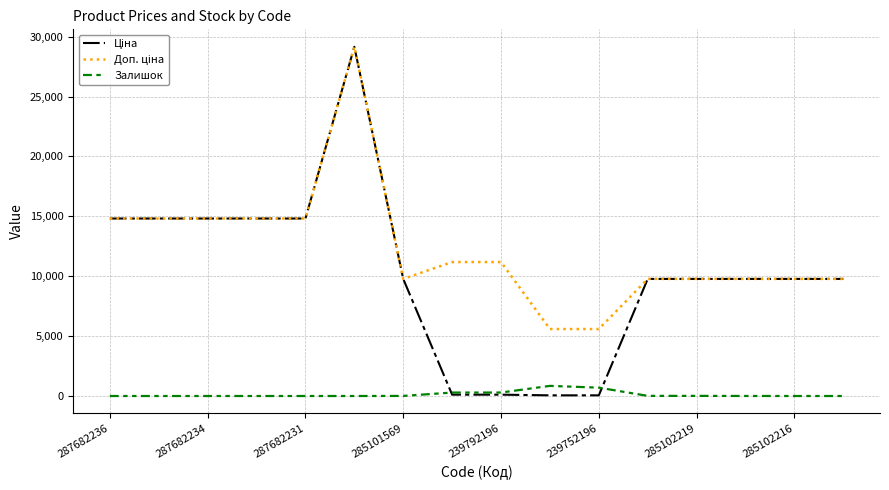

What is the highest value of the Залишок series?

845.0